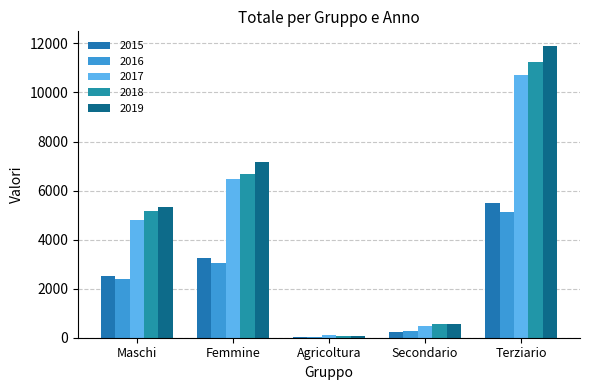

List the labels in order of 2015 value, largest first.

Terziario, Femmine, Maschi, Secondario, Agricoltura